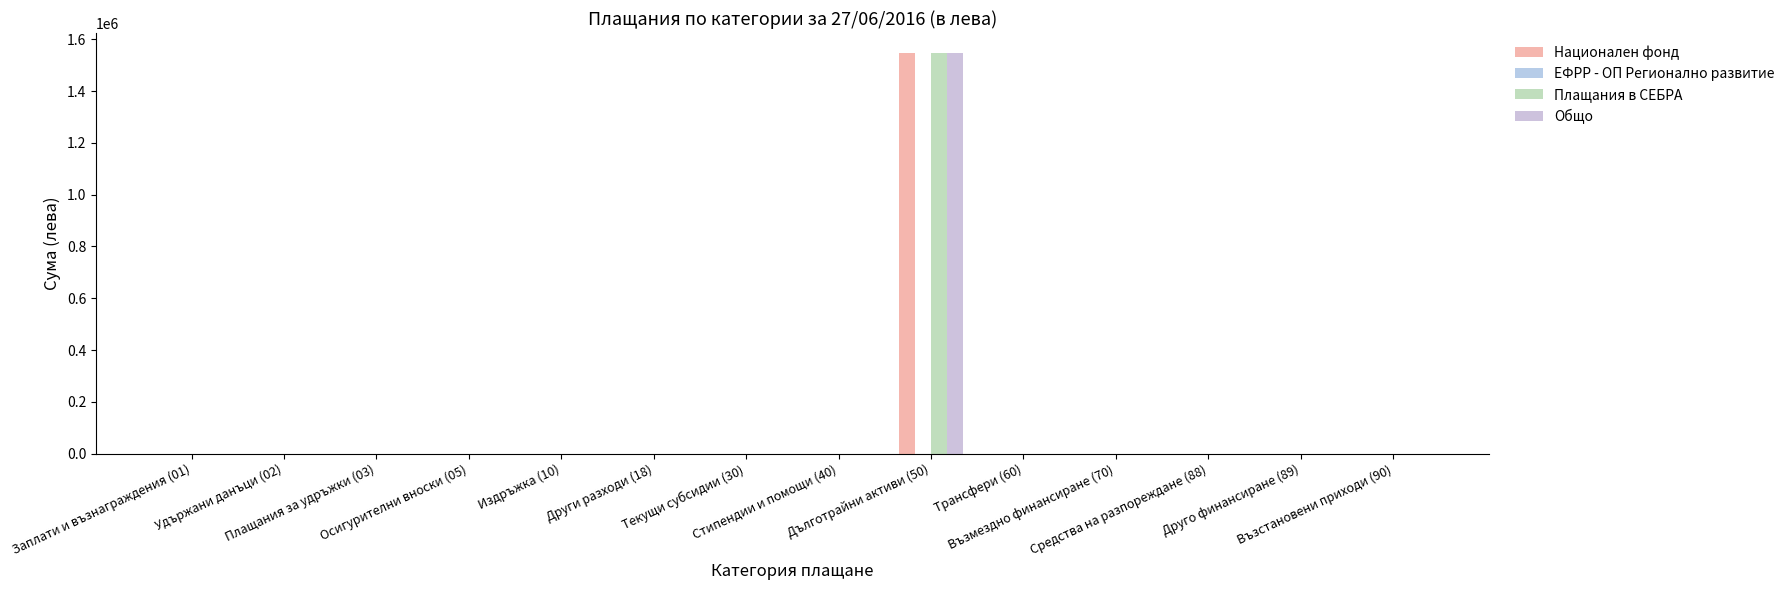

Count the number of data series in this chart.

3